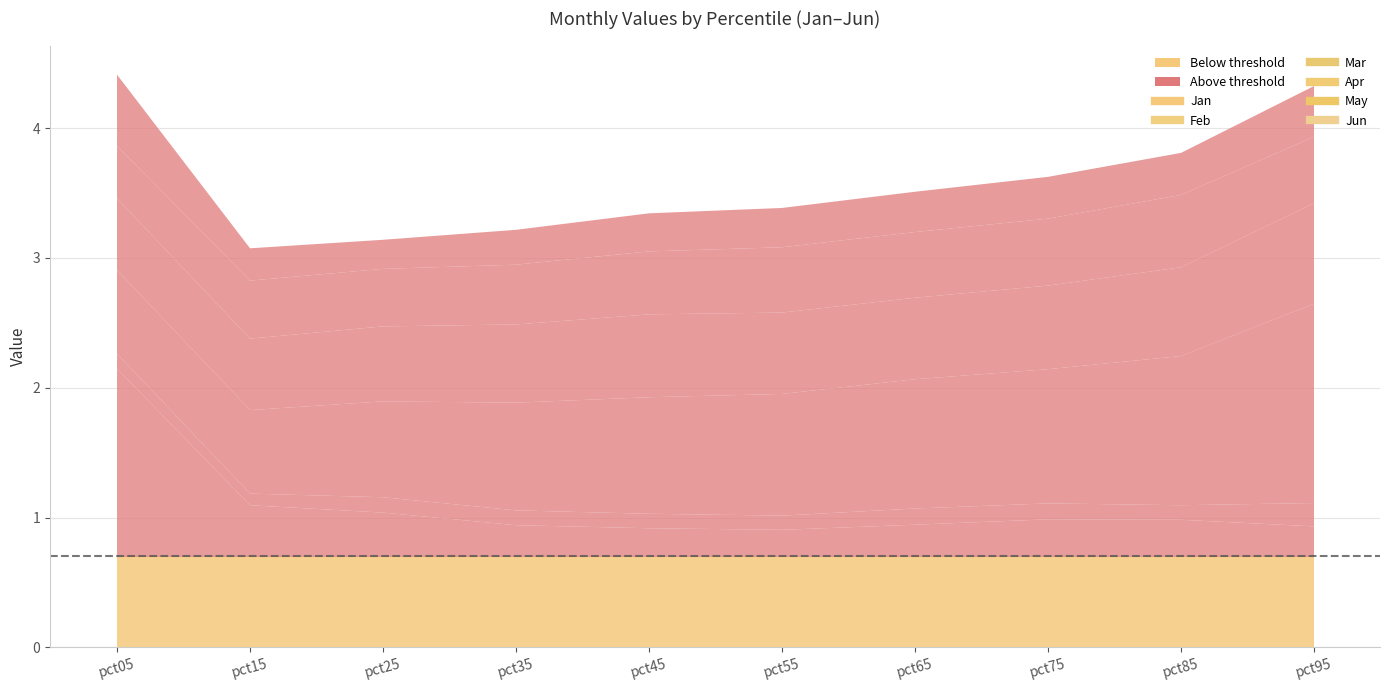

True or false: Jan has more than 2 interior local peaks.

False